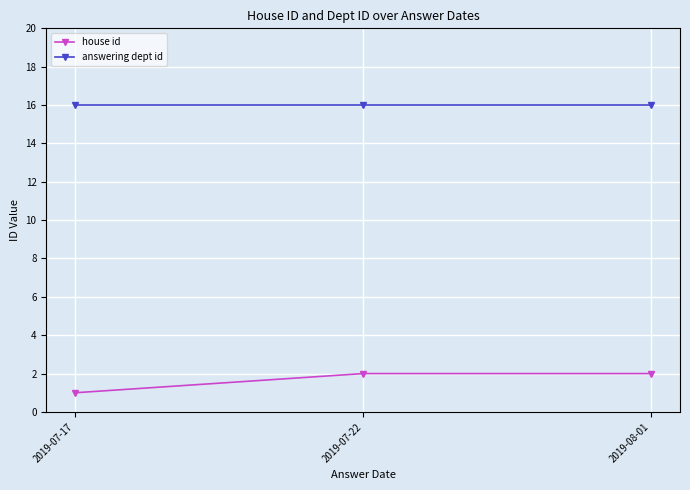

Reading right to left, transcribe all the data shown in this chart.

house id: 2	2	1
answering dept id: 16	16	16